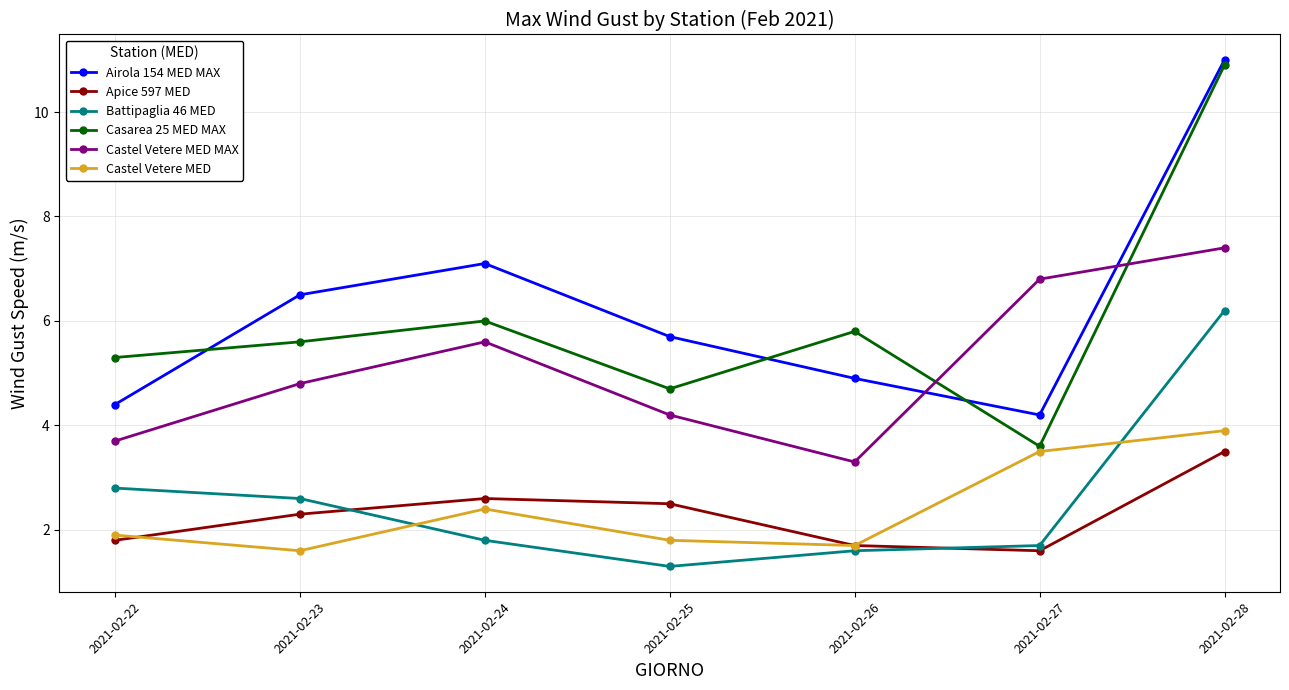

Count the number of categories in the chart.

7